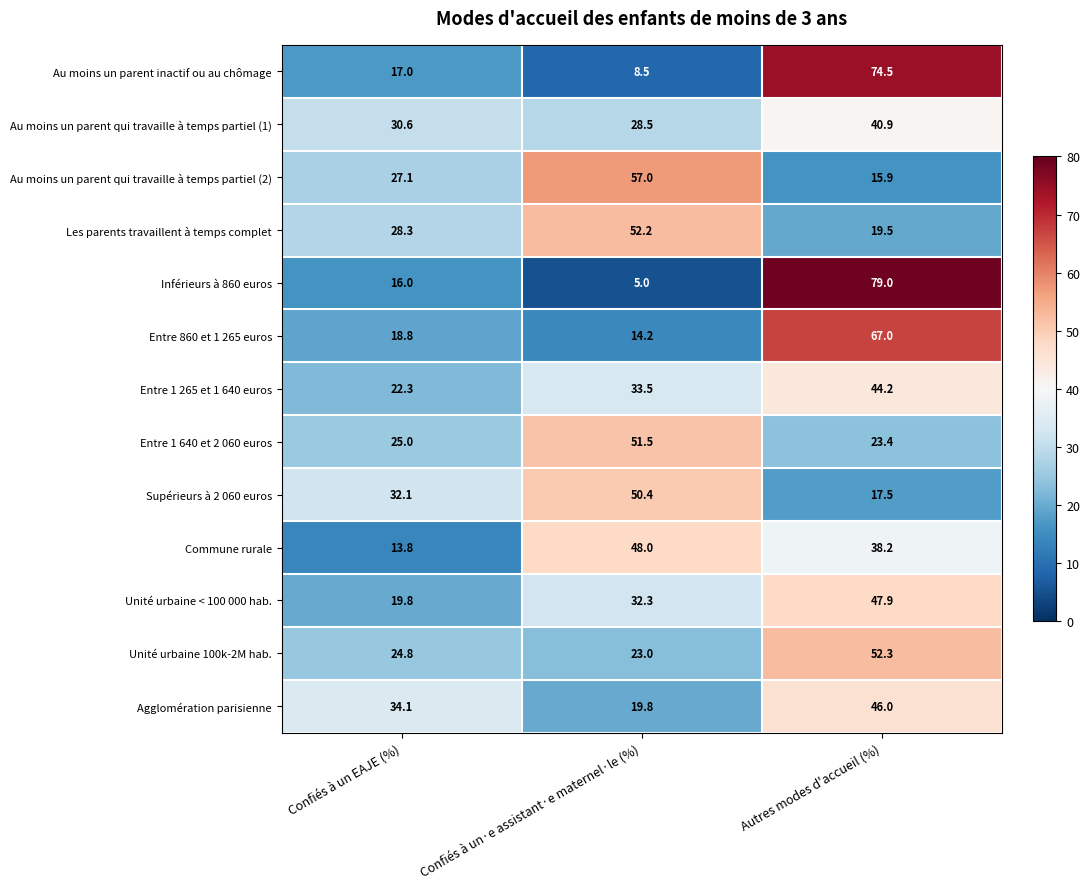

The value of Unité urbaine 100k-2M hab. at Confiés à un·e assistant·e maternel·le (%) is 23.0. True or false?

True